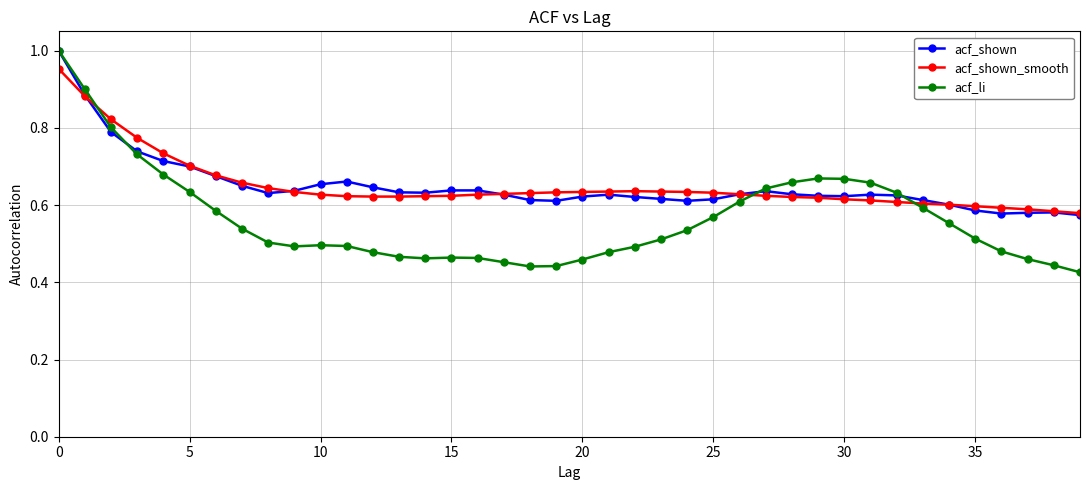

True or false: acf_shown_smooth has more than 0 points higher than both neighbors.

True